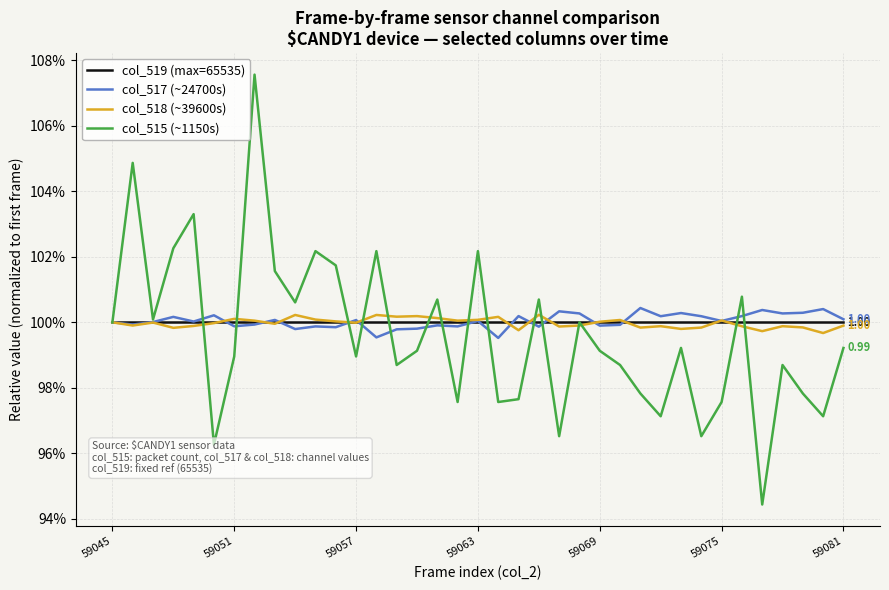

What are all the series names shown in the legend?

col_519 (max=65535), col_517 (~24700s), col_518 (~39600s), col_515 (~1150s)